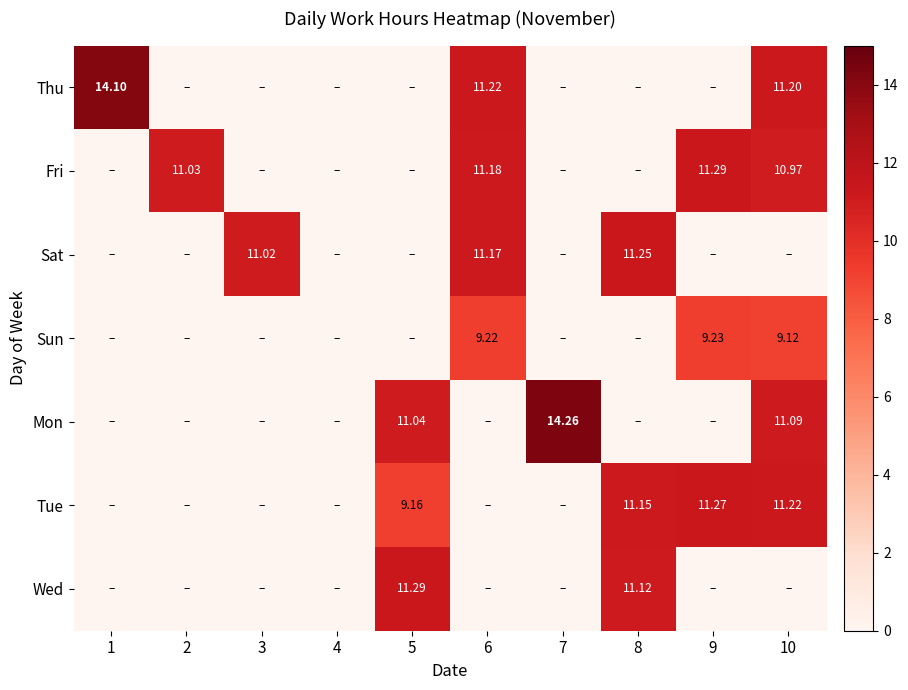

Is the value of Tue at 5 greater than the value of Sat at 8?

No